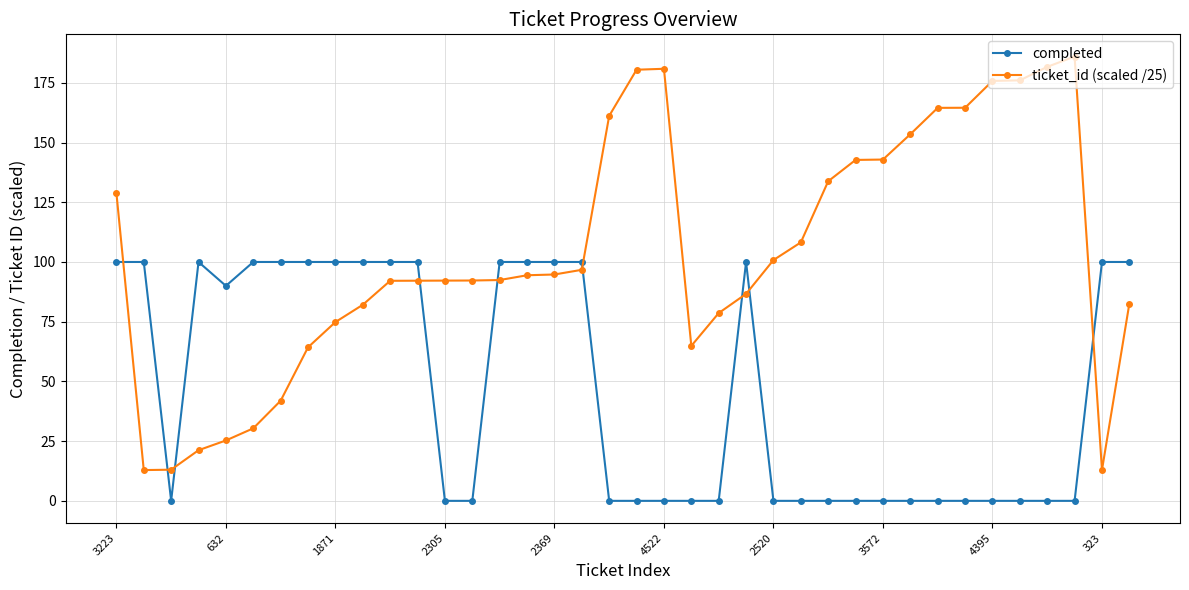

What is the value of the ticket_id (scaled /25) point at the 10th from the left?

82.1